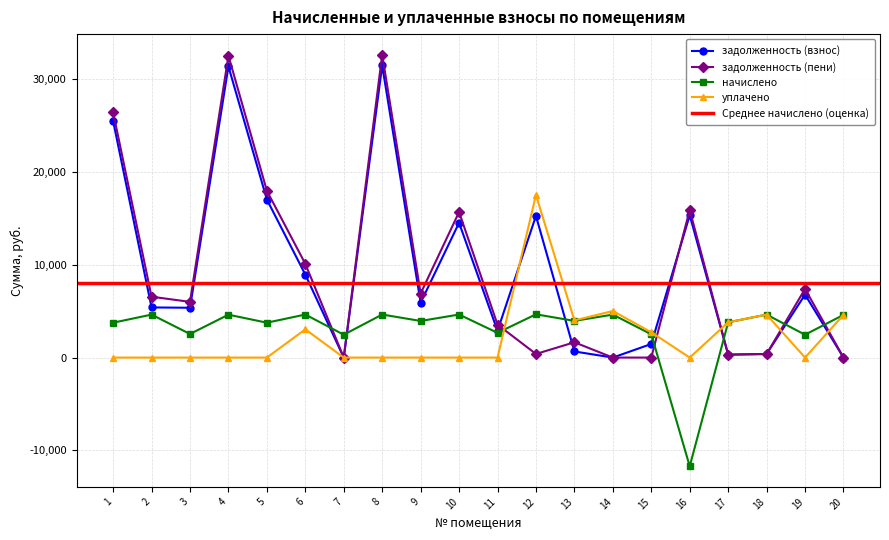

What is the difference between the highest and lowest values at 5?

17982.4